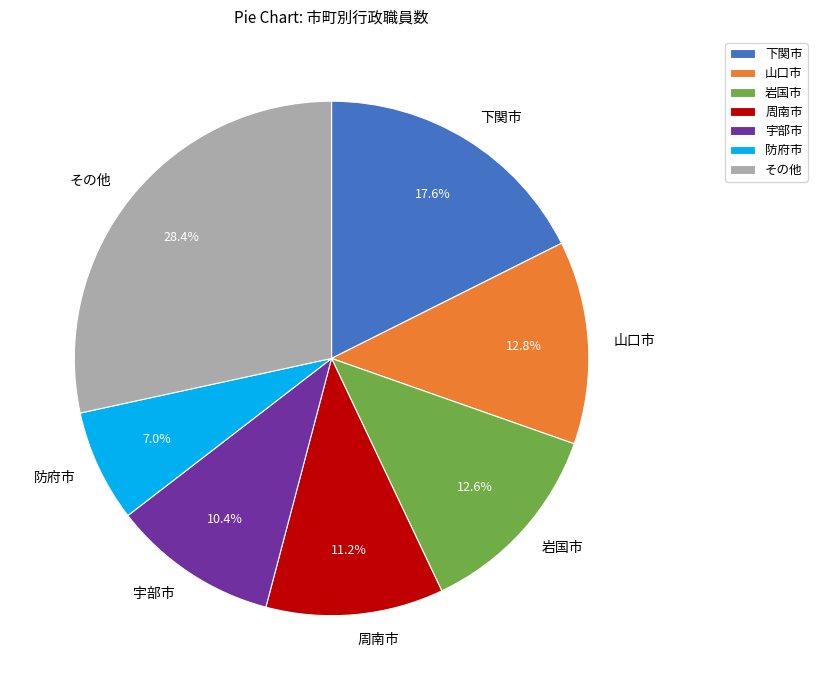

Which category has the biggest portion of the pie?

その他